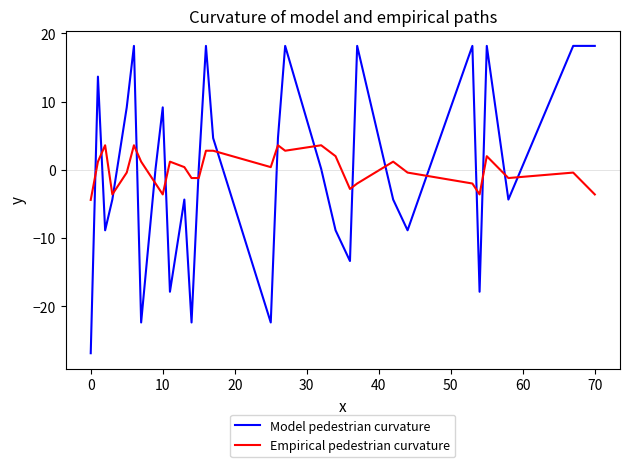

What is the difference between the maximum and minimum values in the Empirical pedestrian curvature series?

8.0